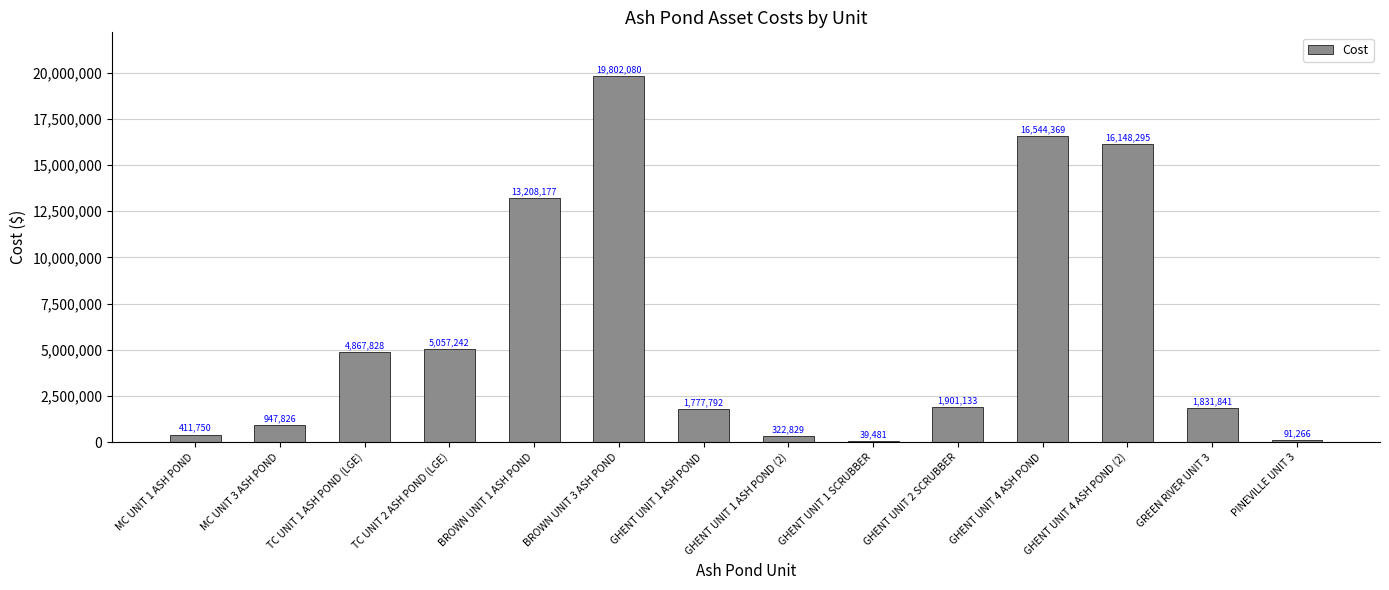

Approximately how many times larger is the value at TC UNIT 2 ASH POND (LGE) compared to GHENT UNIT 4 ASH POND?

0.3